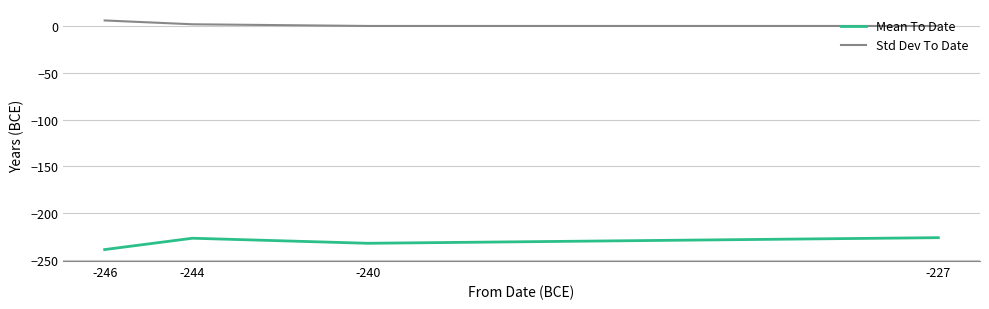

Rank the series by their maximum value, from lowest to highest.

Mean To Date, Std Dev To Date